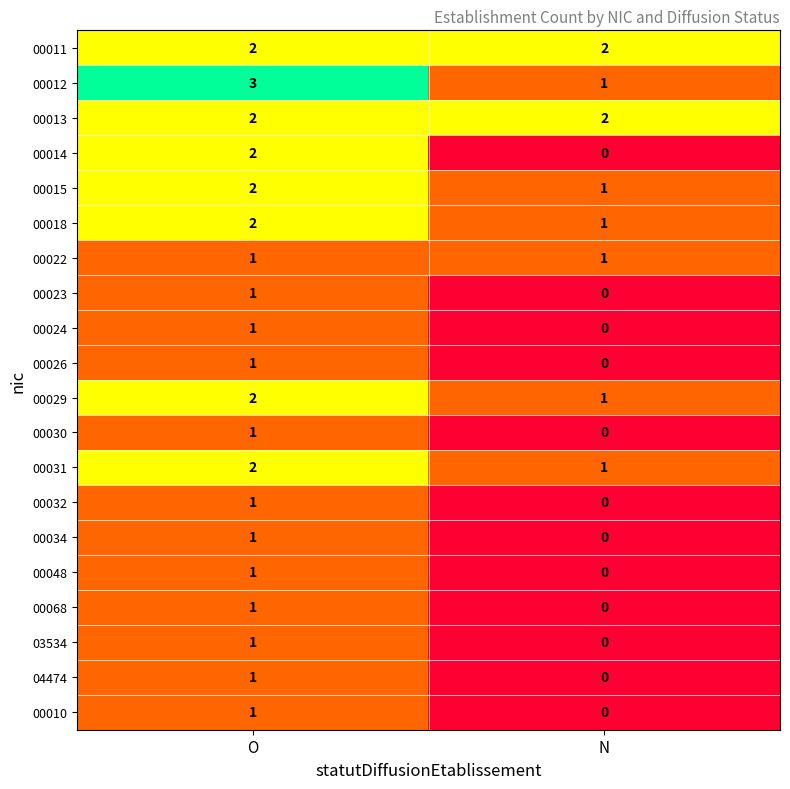

The value of 00014 at N is -1. True or false?

False